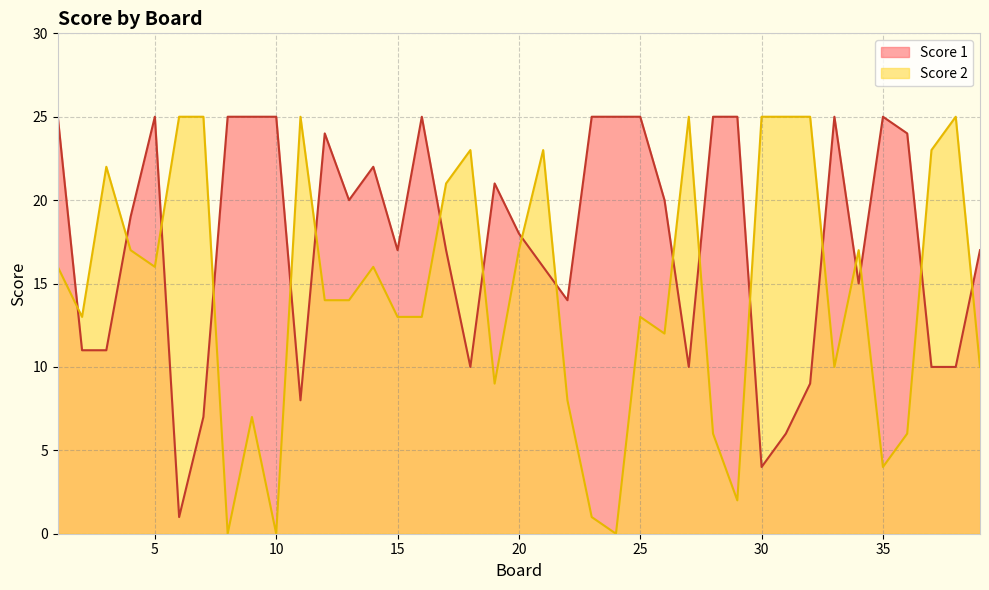

What is the maximum value for Score 1?

25